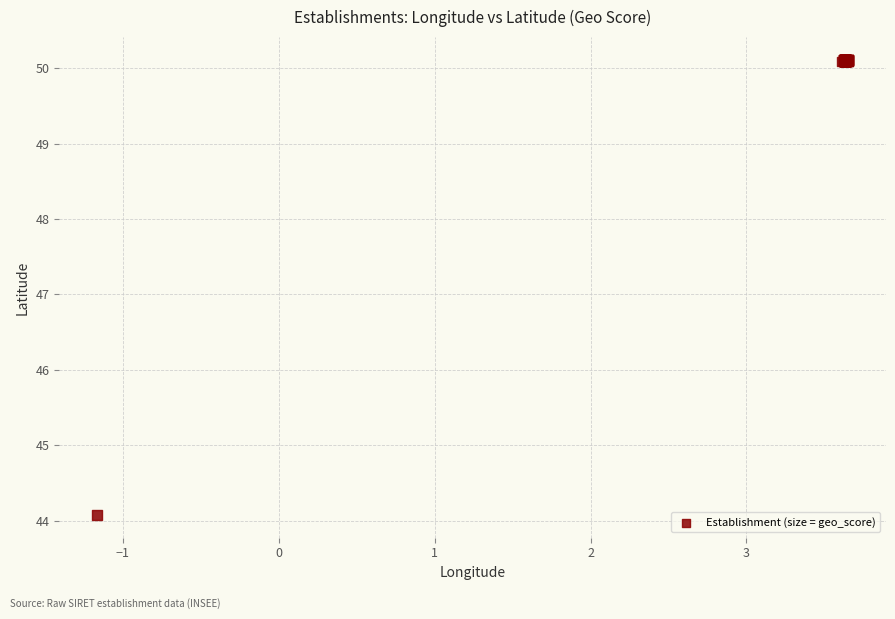

What Y value in the scatter plot is closest to 47?

44.1